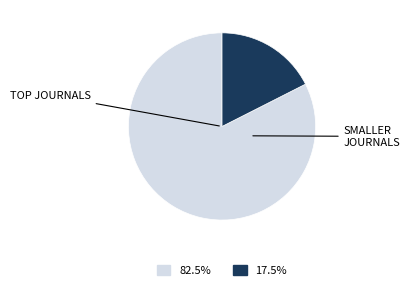

Is there any slice that represents more than half of the pie?

Yes